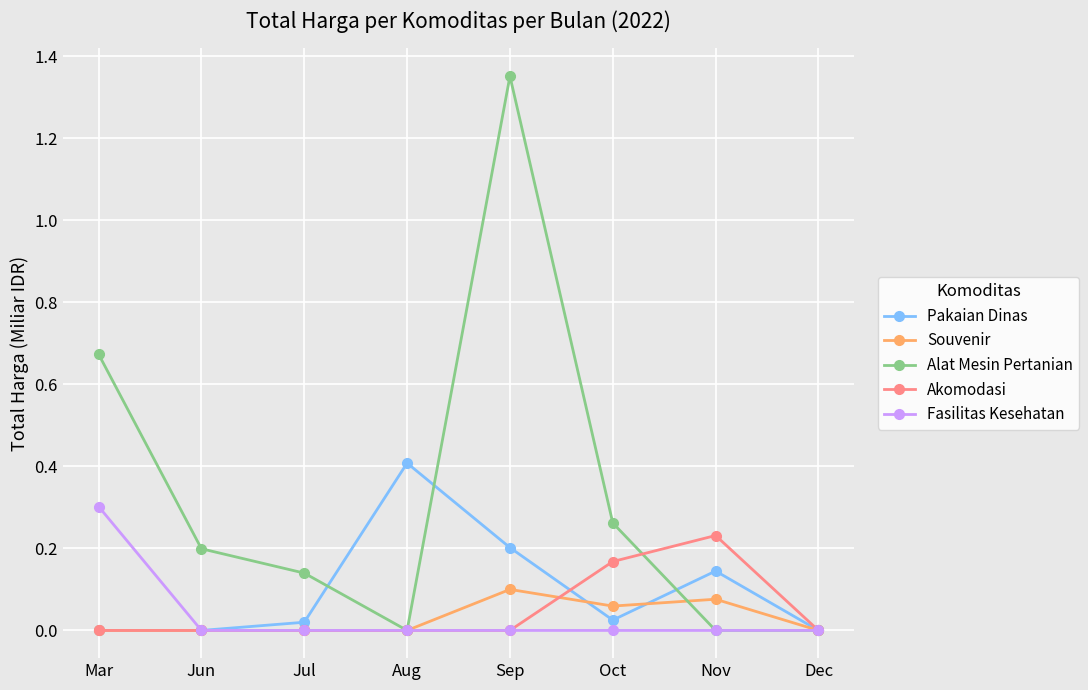

Which label corresponds to the largest value in the chart?

Sep